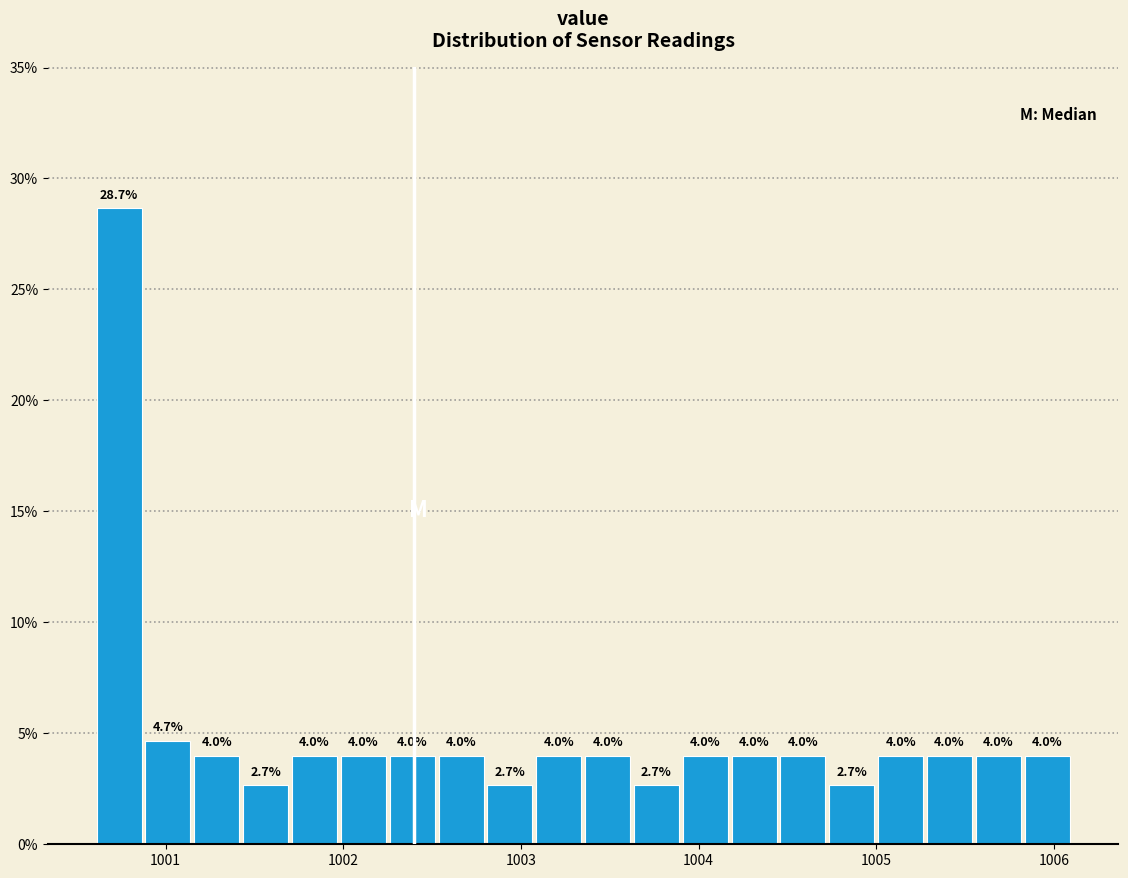

Read against the x-axis, roughly where is the centre of the tallest bar?

1000.7